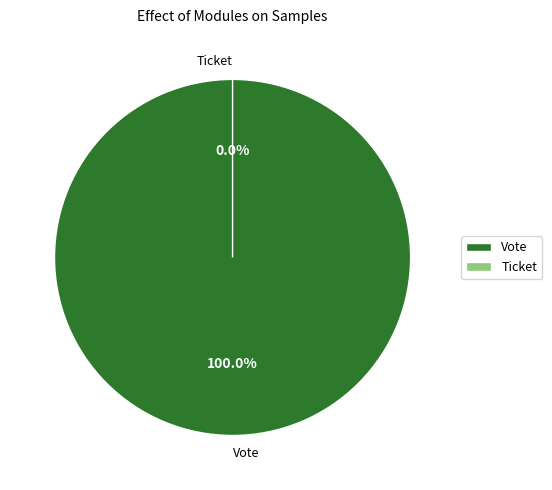

Is there any slice that represents more than half of the pie?

Yes